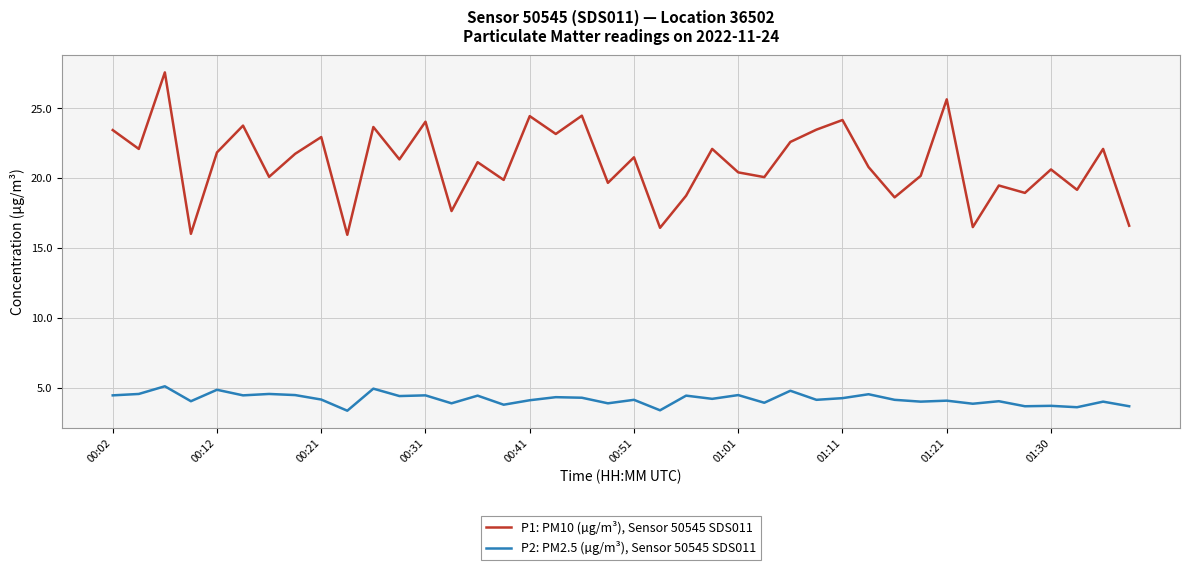

True or false: P1: PM10 (µg/m³), Sensor 50545 SDS011 and P2: PM2.5 (µg/m³), Sensor 50545 SDS011 intersect in this chart.

False